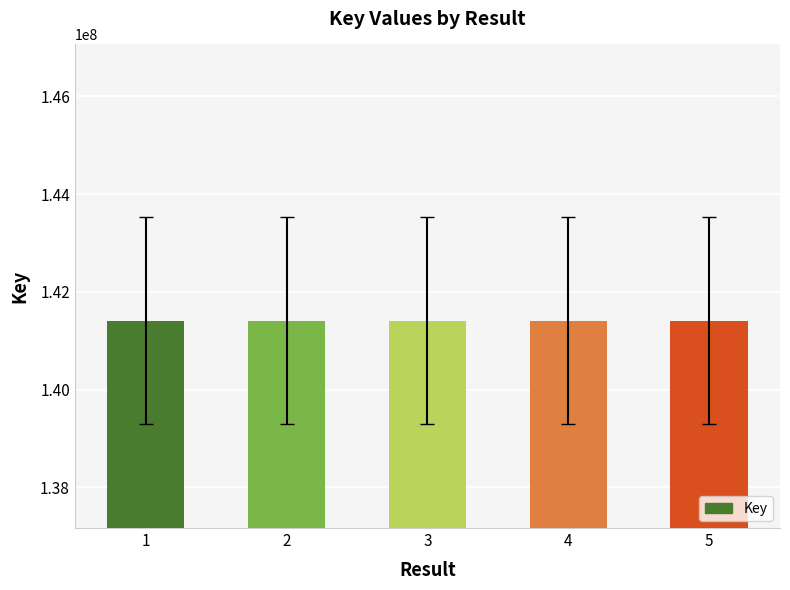

The value at 3 is 32920429. True or false?

False